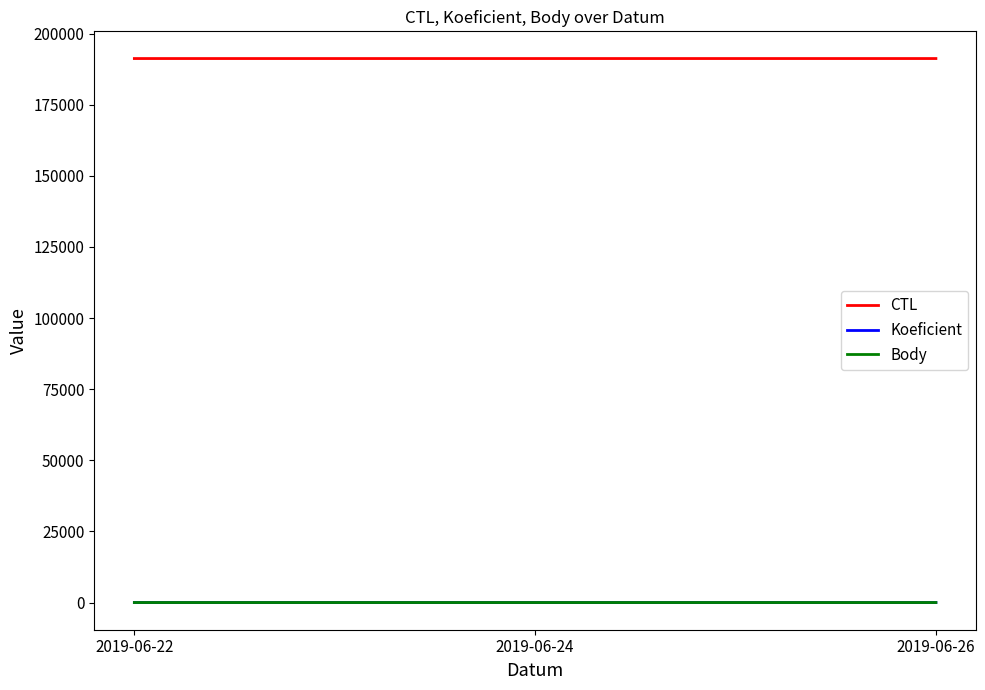

Does the chart have visible grid lines?

No